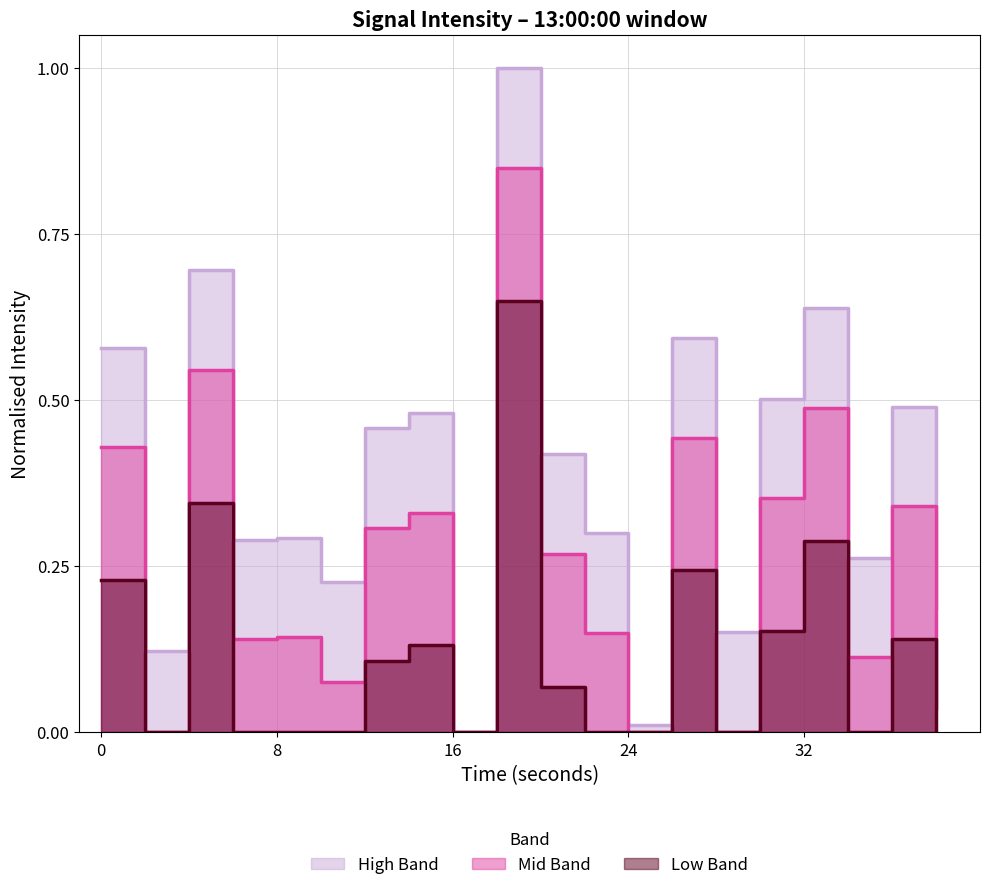

List the labels in order of value, smallest first.

16, 24, 2, 28, 38, 10, 34, 6, 8, 22, 20, 12, 14, 36, 30, 0, 26, 32, 4, 18